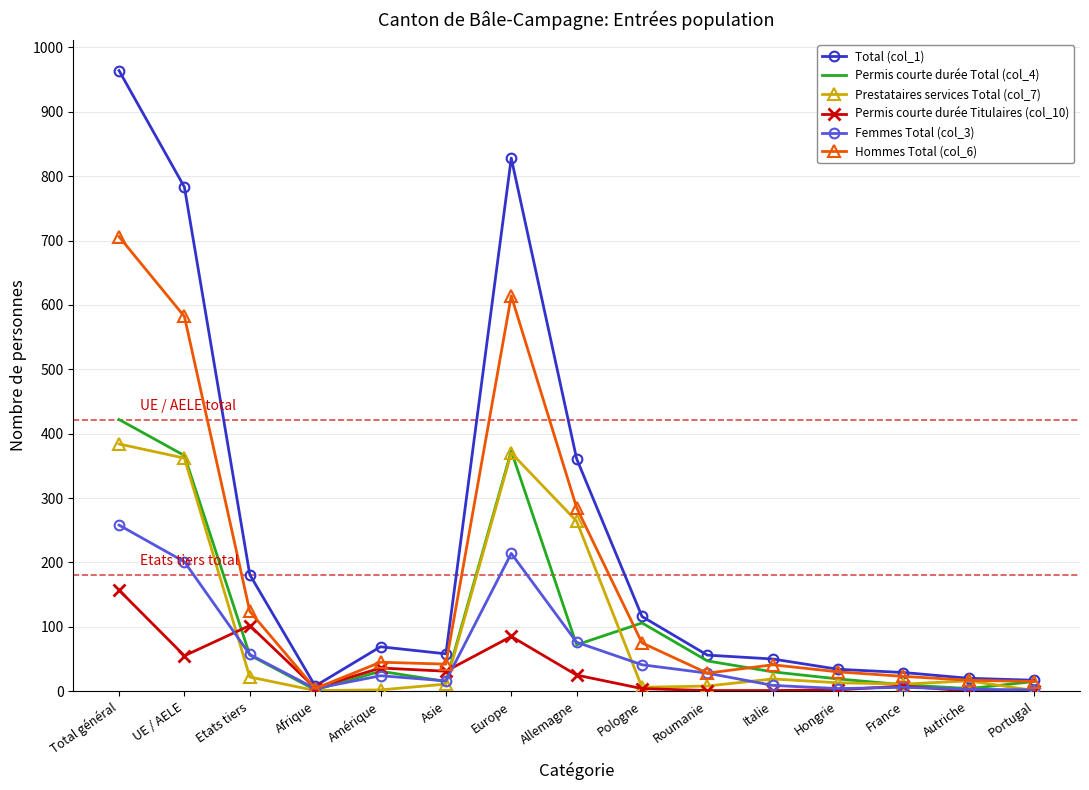

What is the total value across all series at Total général?

2891